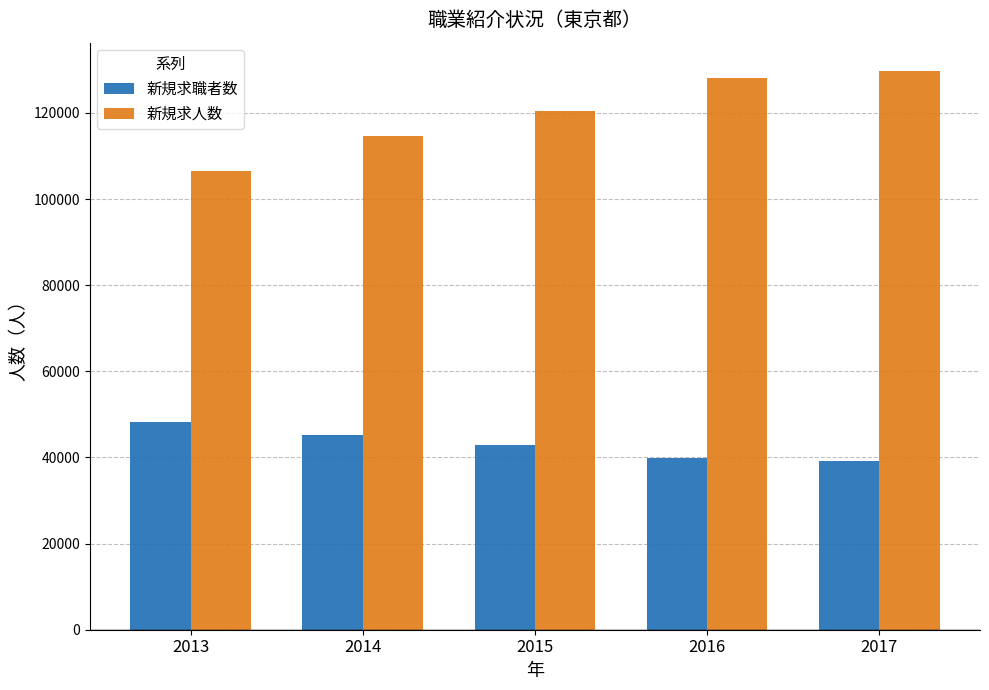

How many bars are there in each group?

2